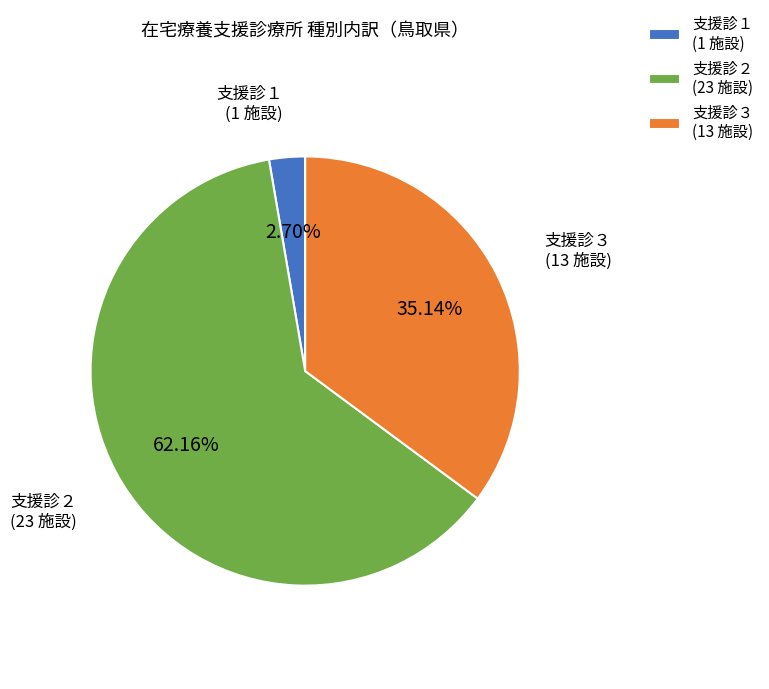

How many segments does this pie chart have?

3